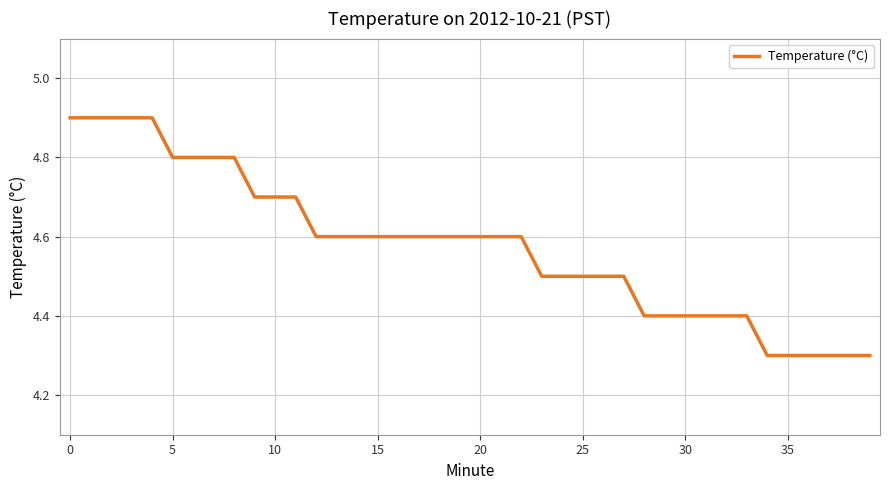

What is the greatest value displayed?

4.9